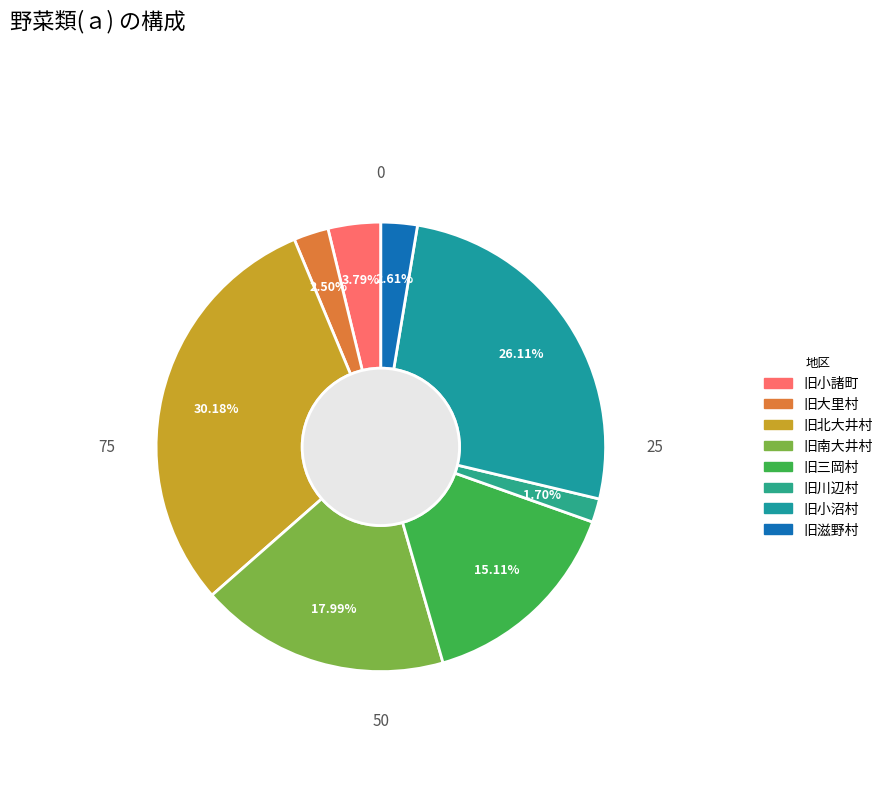

How many segments does this pie chart have?

8